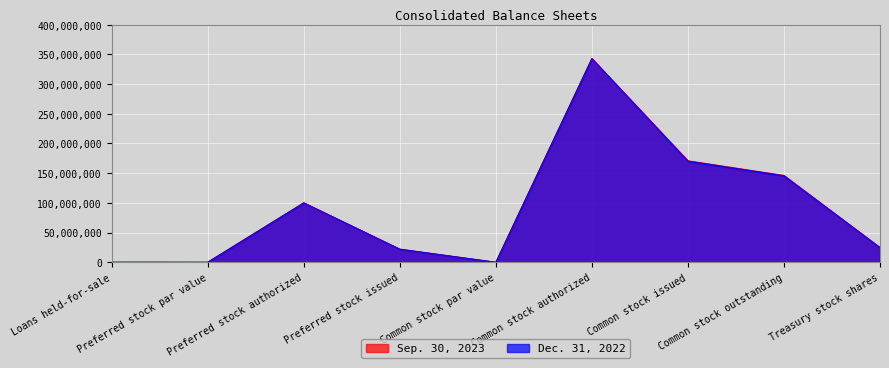

Reading left to right, what are all the values shown in this chart?

Sep. 30, 2023: Loans held-for-sale=48994	Preferred stock par value=0	Preferred stock authorized=100000000	Preferred stock issued=22000000	Common stock par value=1	Common stock authorized=342857143	Common stock issued=170859506	Common stock outstanding=146204648	Treasury stock shares=24654858
Dec. 31, 2022: Loans held-for-sale=51136	Preferred stock par value=0	Preferred stock authorized=100000000	Preferred stock issued=22000000	Common stock par value=1	Common stock authorized=342857143	Common stock issued=170141492	Common stock outstanding=145486634	Treasury stock shares=24654858